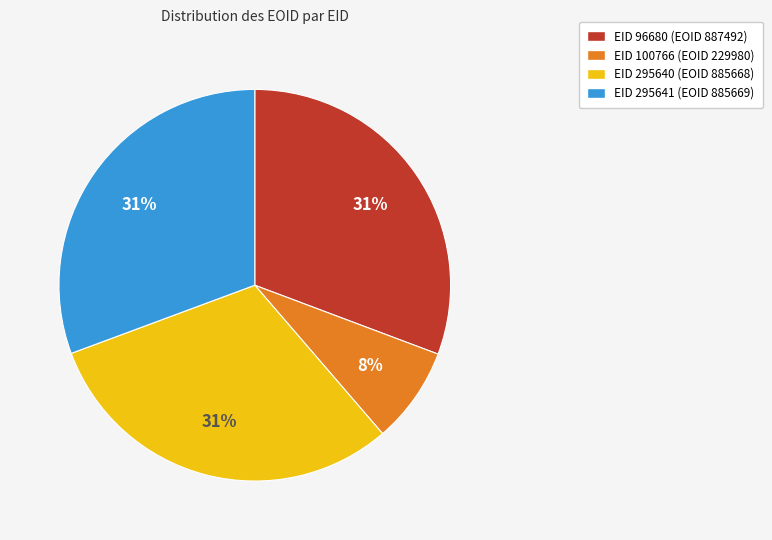

How many slices are in this pie chart?

4